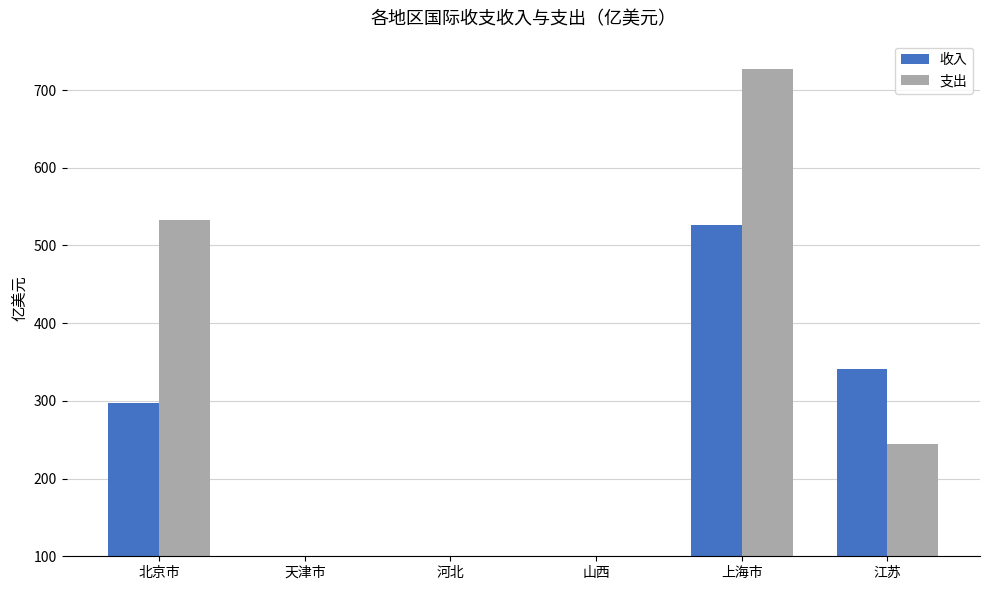

Which series has the largest total across all categories?

支出